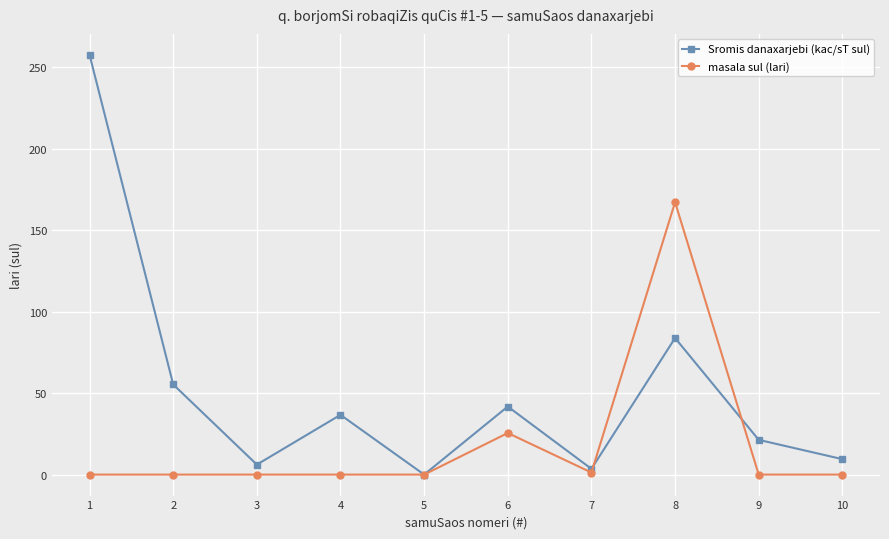

What are all the series names shown in the legend?

Sromis danaxarjebi (kac/sT sul), masala sul (lari)